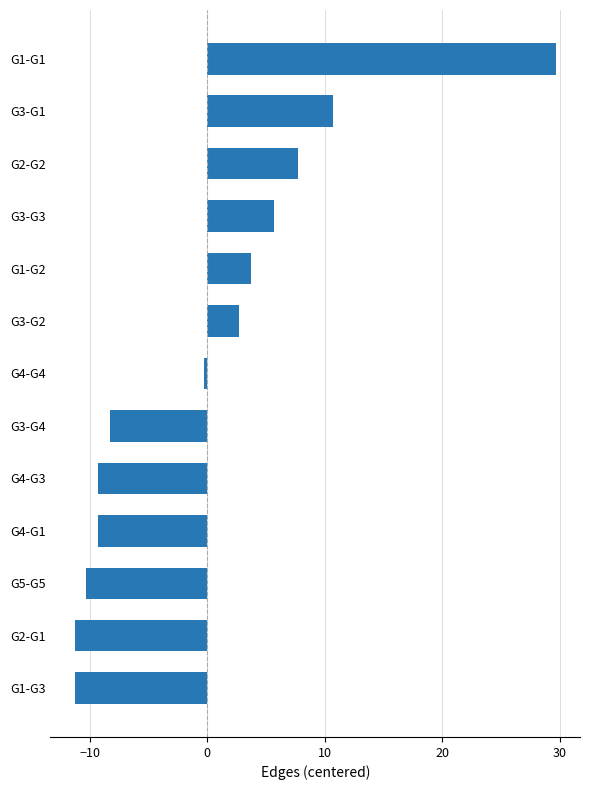

How many values are below zero?

7